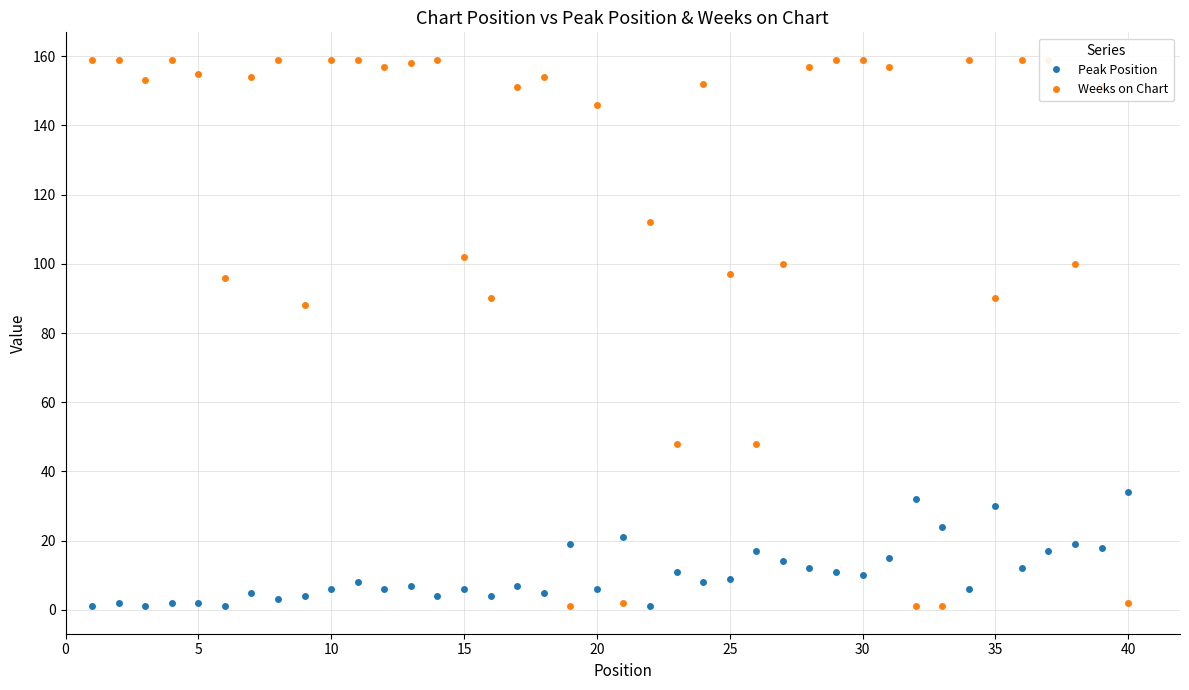

True or false: Peak Position has more than 0 interior local peaks.

True